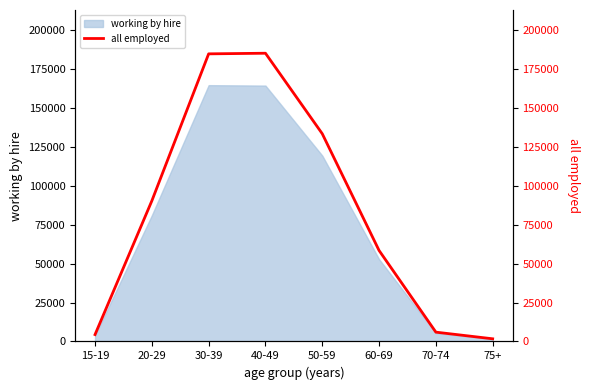

Where does the data first go above 90399?

30-39